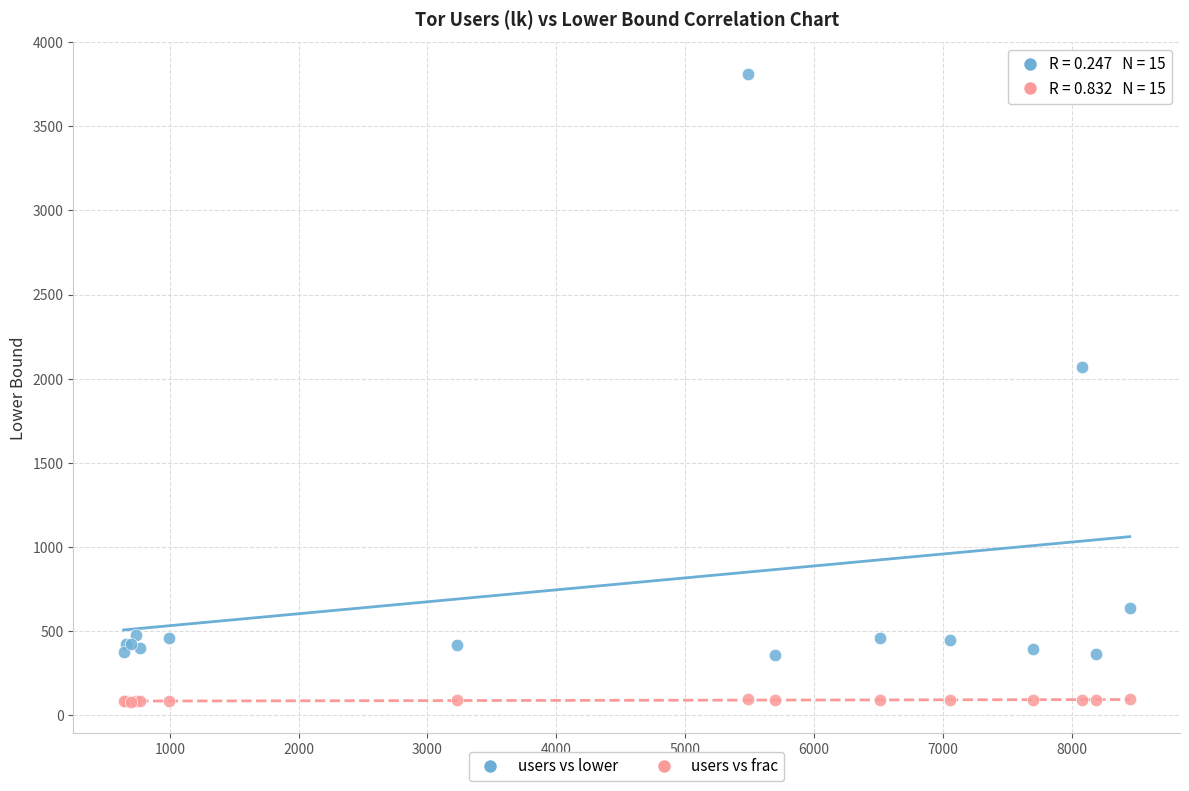

What are all the series names shown in the legend?

users vs lower, users vs frac